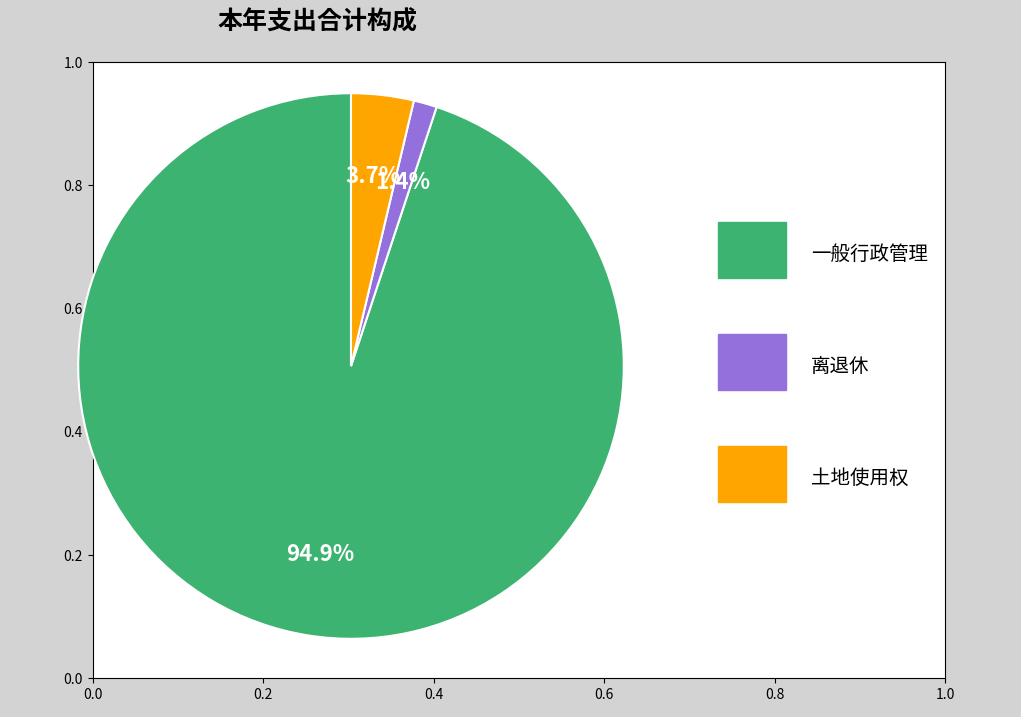

Is there a majority slice in this chart?

Yes